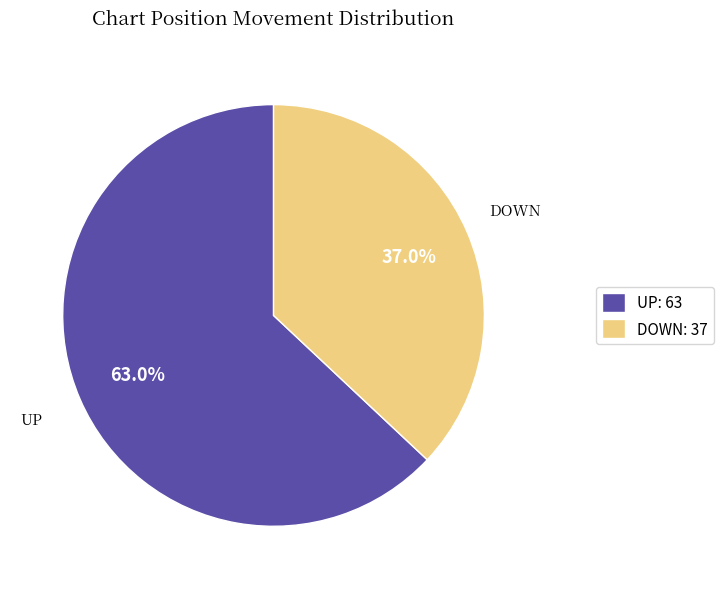

What is the ratio of the value at DOWN: 37 to the value at UP: 63?

0.6